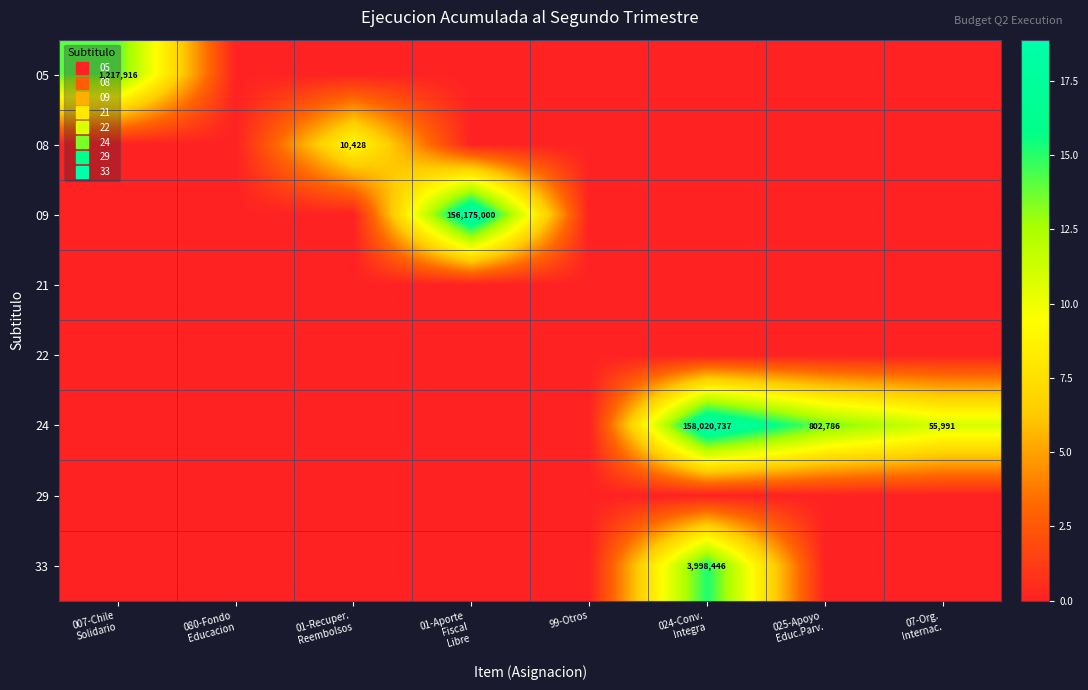

What is the total value across all series at 01-Recuper.
Reembolsos?

9.3